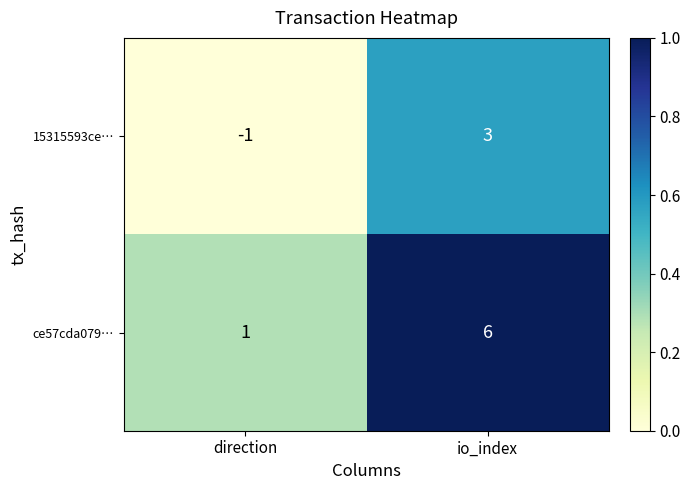

List the series in order of their peak value, highest first.

ce57cda079…, 15315593ce…